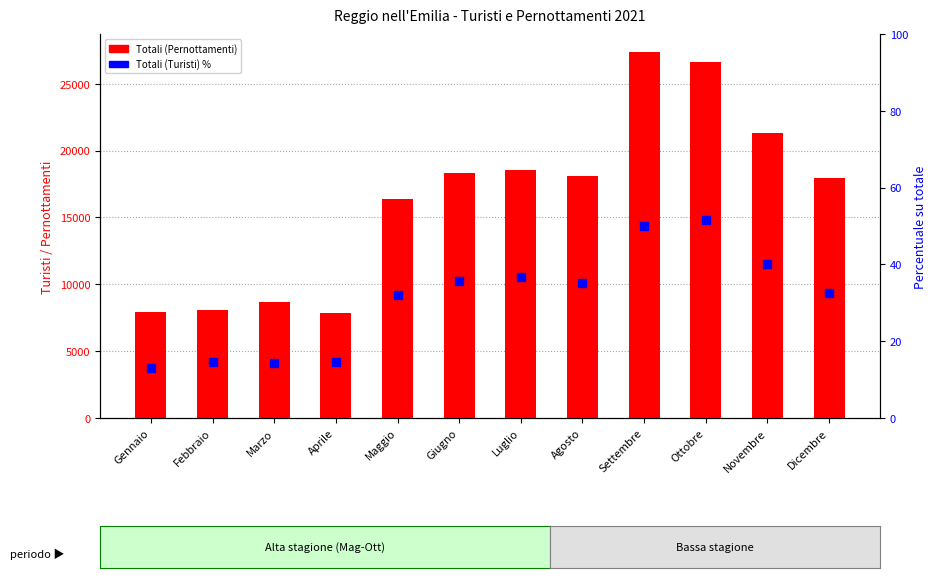

What is the sum of the Totali (Pernottamenti) values at Giugno and Febbraio?

26438.0